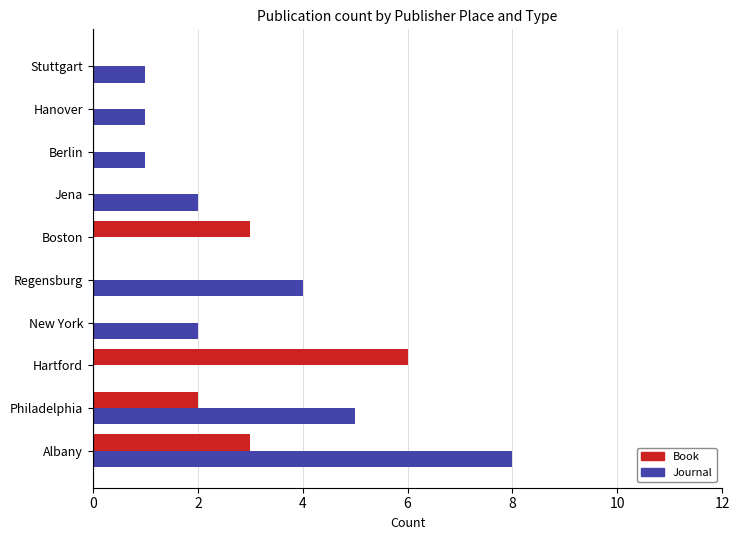

What is the greatest value displayed?

8